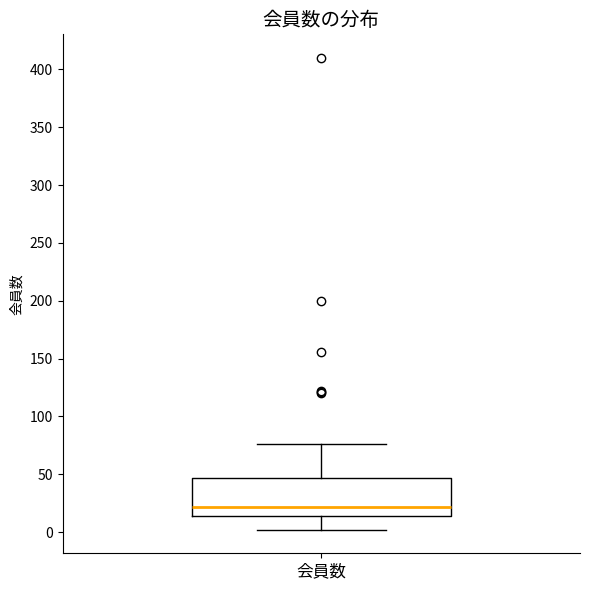

Where does the upper whisker of the box for 会員数 end on the y-axis? The values are not printed on the chart, so give them approximately, as read against the axis.

75